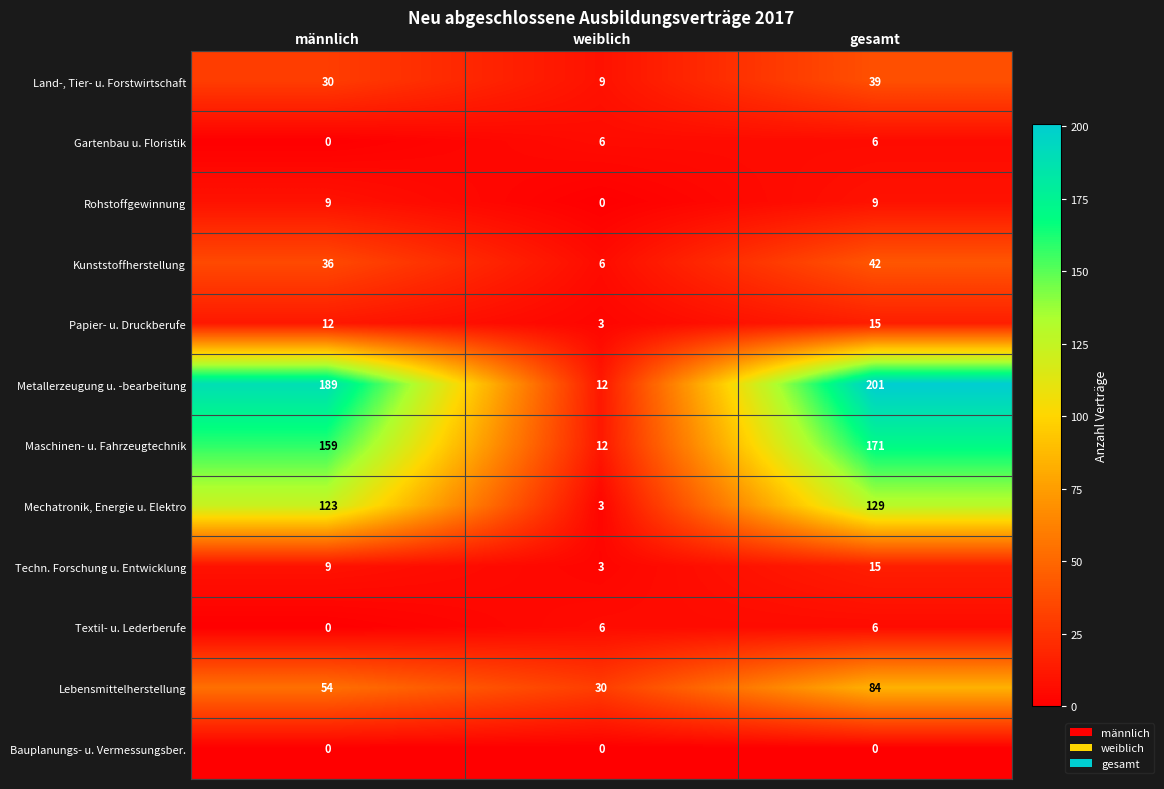

Which category has the highest value across all series?

gesamt